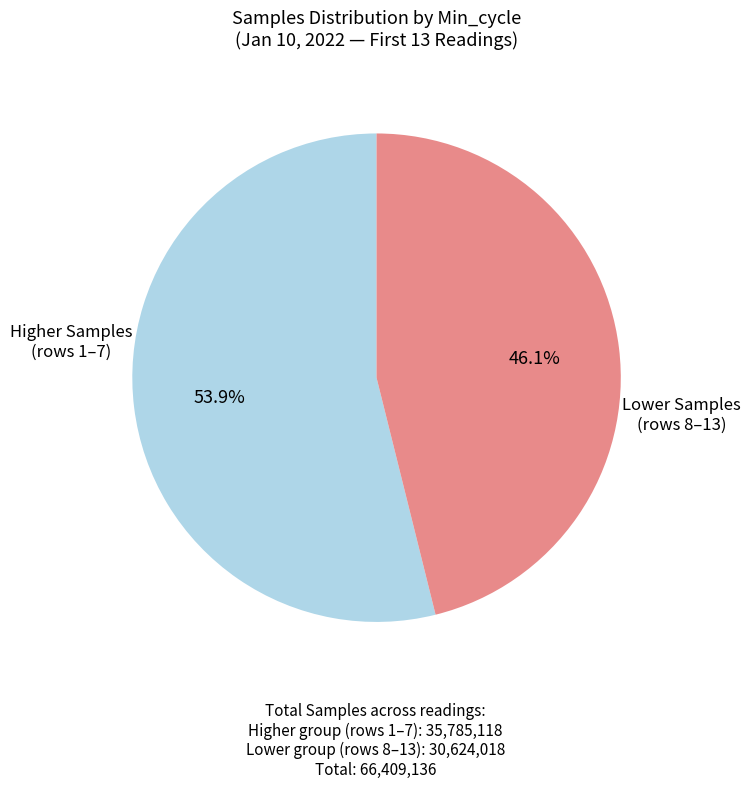

Does any single category account for the majority?

Yes